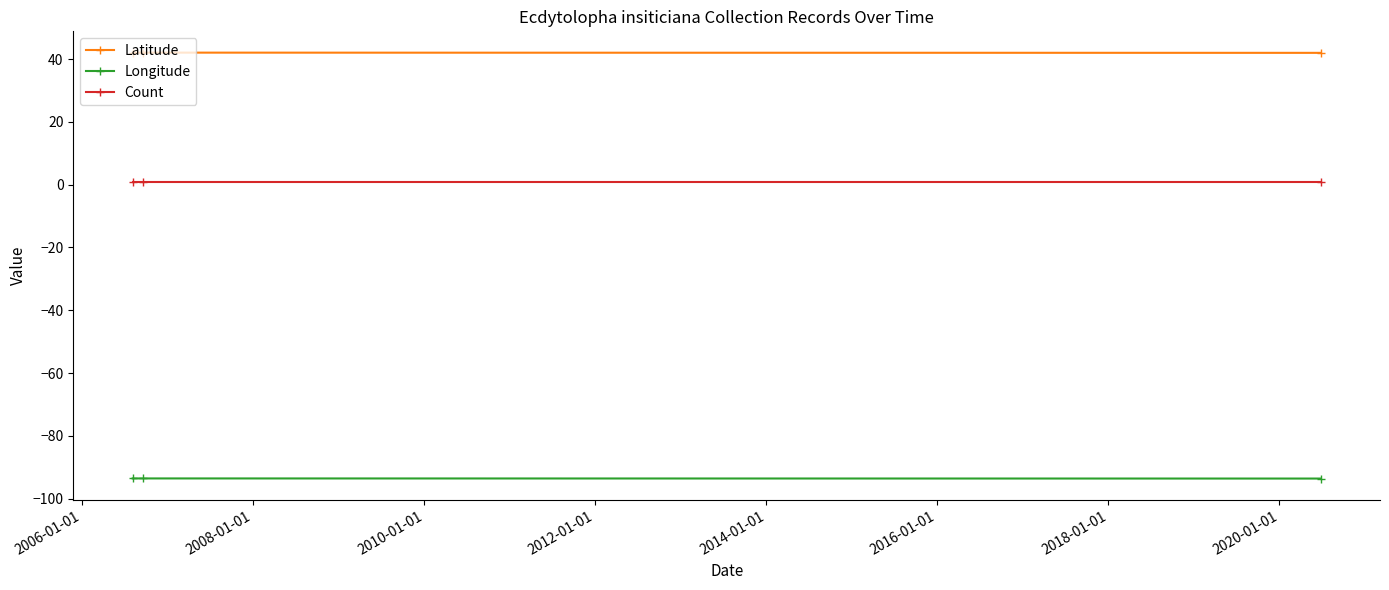

Rank the series by their maximum value, from highest to lowest.

Latitude, Count, Longitude